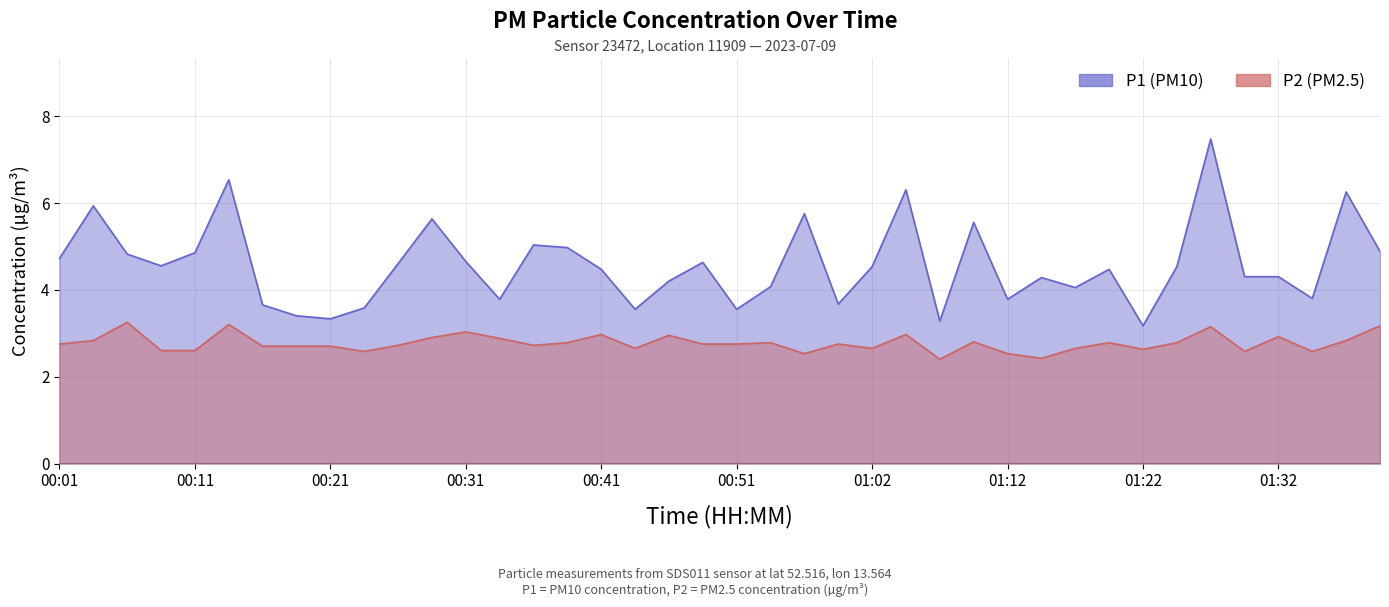

What is the average value of the P2 series?

2.8